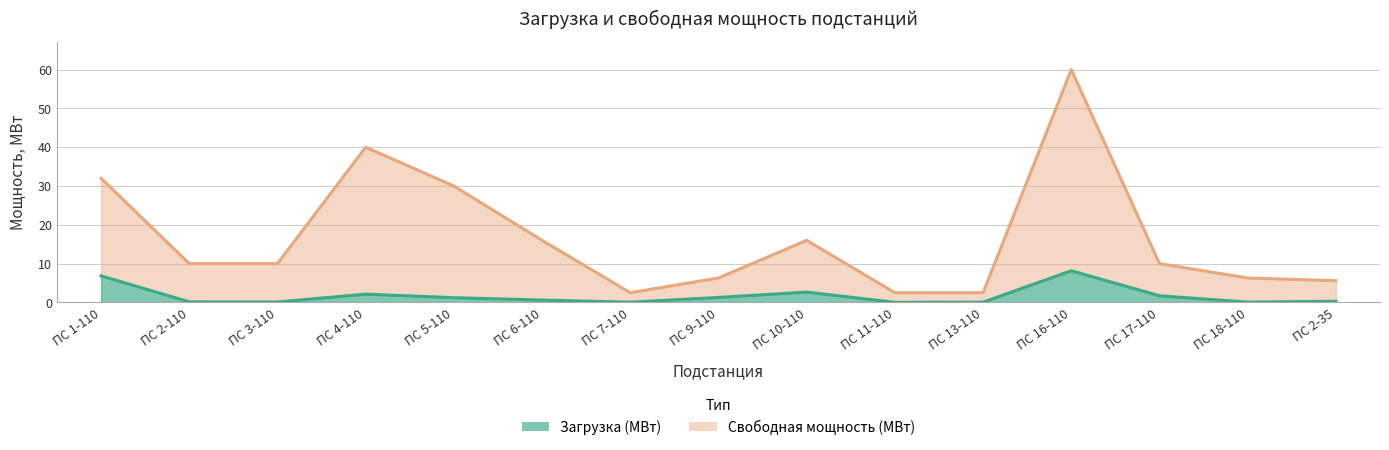

Does the chart have visible grid lines?

Yes